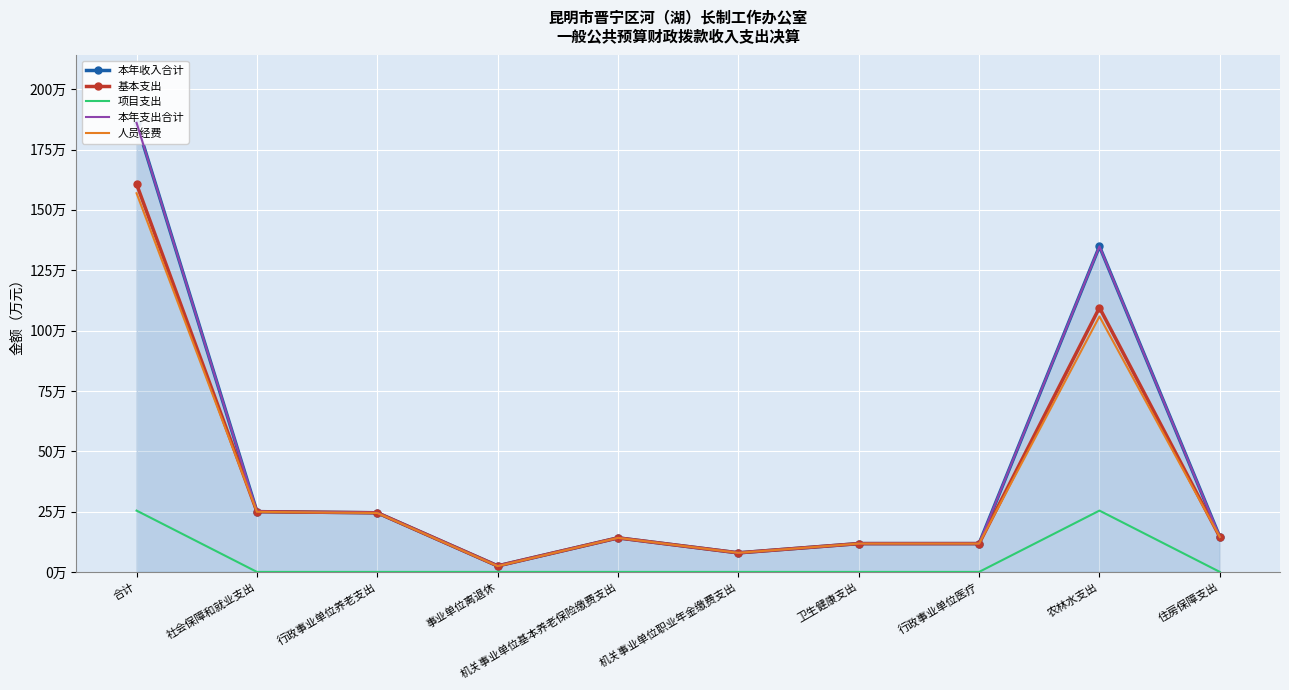

Reading left to right, transcribe all the data shown in this chart.

本年收入合计: 合计=186.1	社会保障和就业支出=25.0	行政事业单位养老支出=24.5	事业单位离退休=2.5	机关事业单位基本养老保险缴费支出=14.1	机关事业单位职业年金缴费支出=7.9	卫生健康支出=11.7	行政事业单位医疗=11.7	农林水支出=134.9	住房保障支出=14.5
基本支出: 合计=160.7	社会保障和就业支出=25.0	行政事业单位养老支出=24.5	事业单位离退休=2.5	机关事业单位基本养老保险缴费支出=14.1	机关事业单位职业年金缴费支出=7.9	卫生健康支出=11.7	行政事业单位医疗=11.7	农林水支出=109.5	住房保障支出=14.5
项目支出: 合计=25.4	社会保障和就业支出=0.0	行政事业单位养老支出=0.0	事业单位离退休=0.0	机关事业单位基本养老保险缴费支出=0.0	机关事业单位职业年金缴费支出=0.0	卫生健康支出=0.0	行政事业单位医疗=0.0	农林水支出=25.4	住房保障支出=0.0
本年支出合计: 合计=186.1	社会保障和就业支出=25.0	行政事业单位养老支出=24.5	事业单位离退休=2.5	机关事业单位基本养老保险缴费支出=14.1	机关事业单位职业年金缴费支出=7.9	卫生健康支出=11.7	行政事业单位医疗=11.7	农林水支出=134.9	住房保障支出=14.5
人员经费: 合计=156.9	社会保障和就业支出=24.9	行政事业单位养老支出=24.4	事业单位离退休=2.4	机关事业单位基本养老保险缴费支出=14.1	机关事业单位职业年金缴费支出=7.9	卫生健康支出=11.7	行政事业单位医疗=11.7	农林水支出=105.8	住房保障支出=14.5